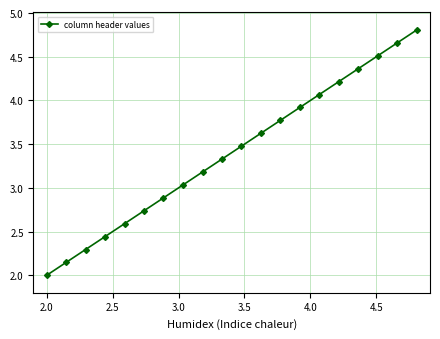

What is the difference between the maximum and minimum values?

2.8